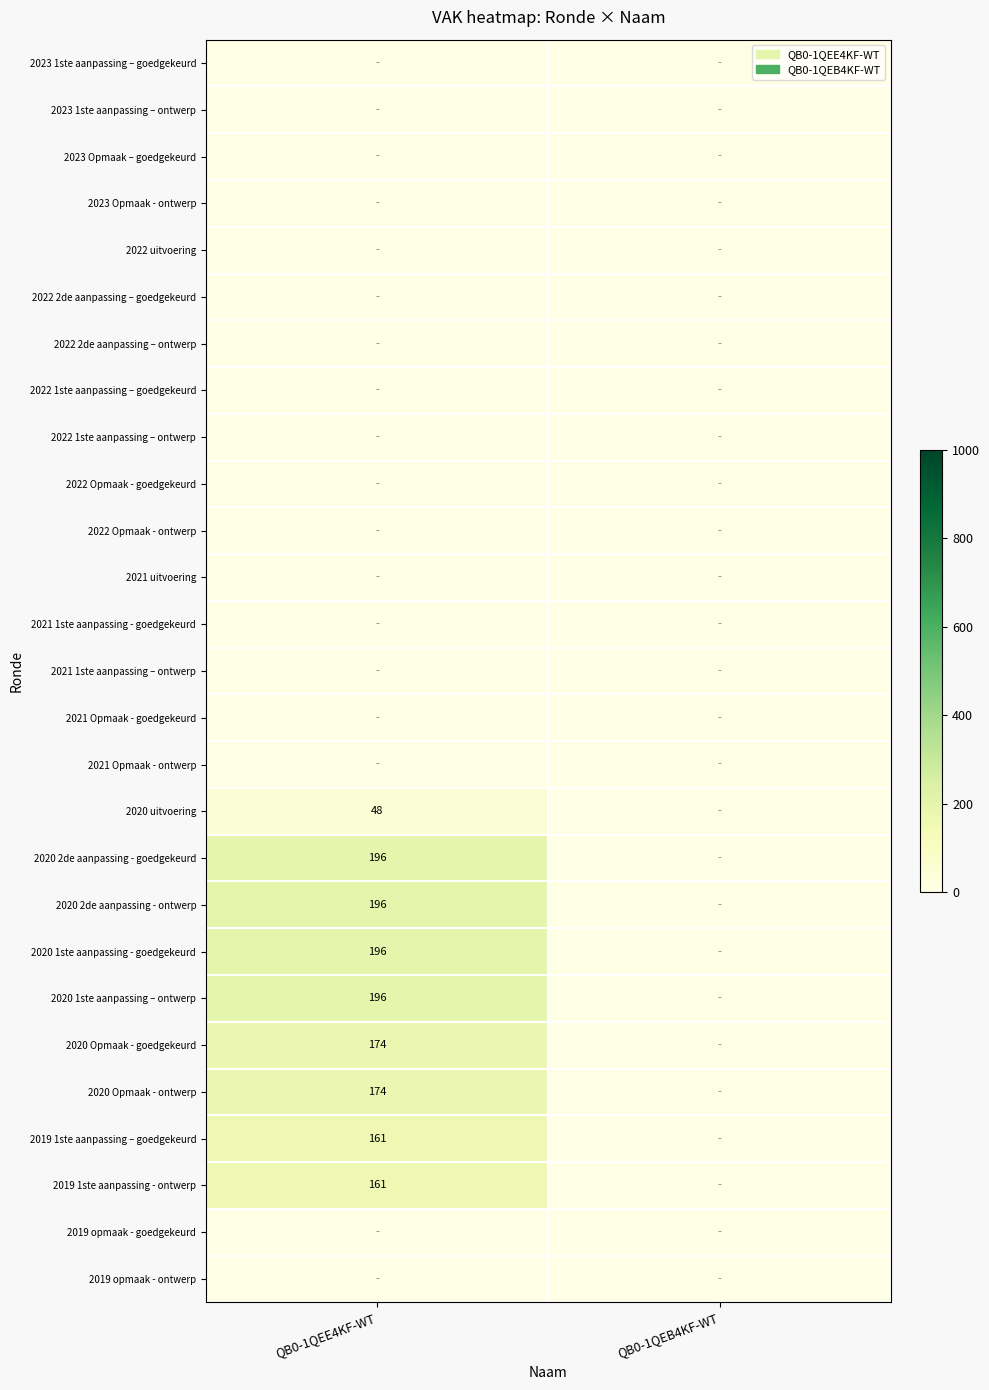

Is it true that 2020 Opmaak - goedgekeurd equals 174 at QB0-1QEE4KF-WT?

True